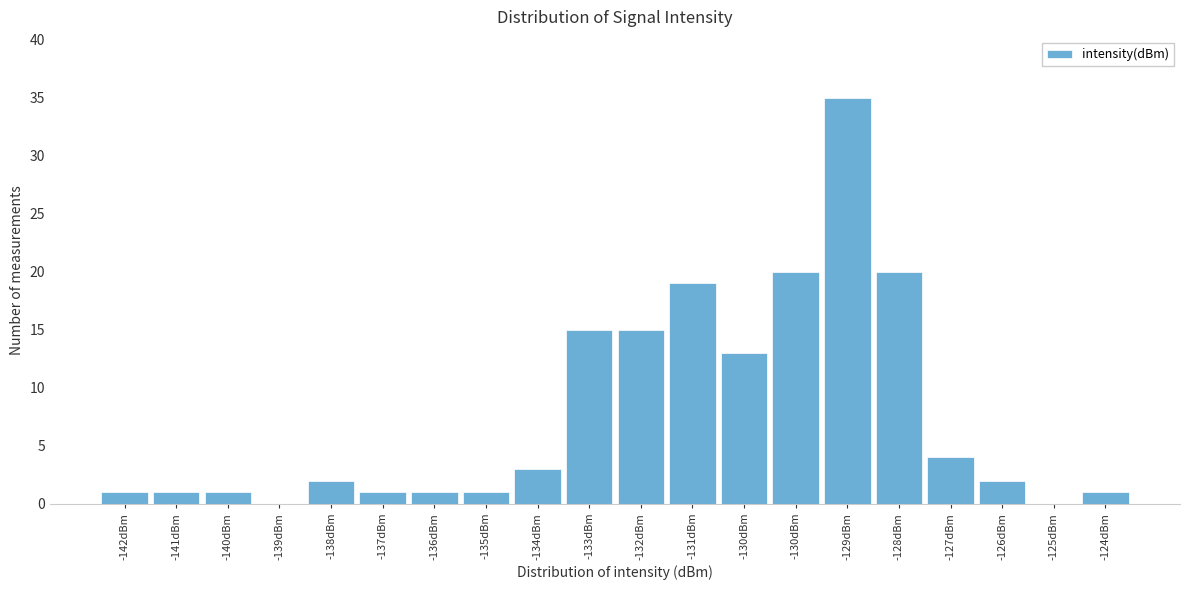

Count the number of categories in the chart.

20